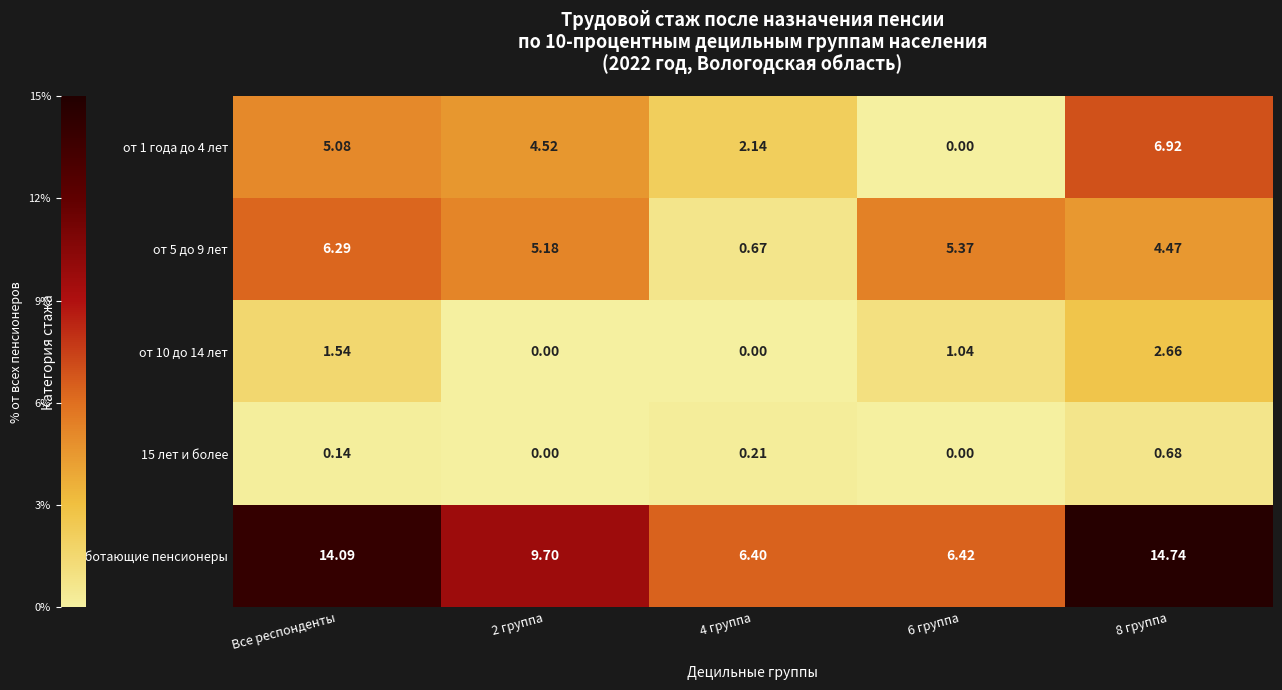

At which label does от 10 до 14 лет first exceed 1?

Все респонденты